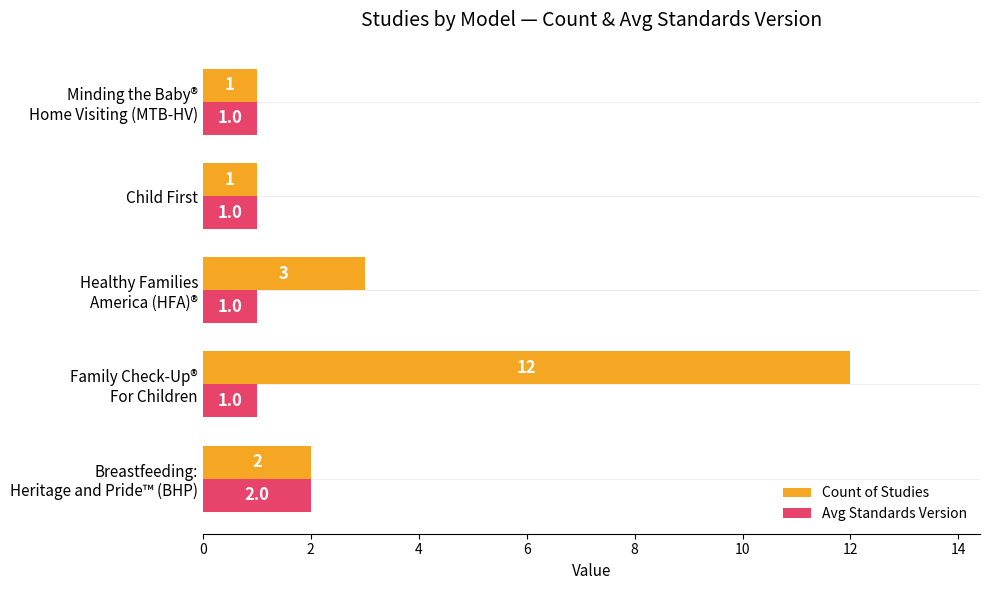

What are all the series names shown in the legend?

Count of Studies, Avg Standards Version